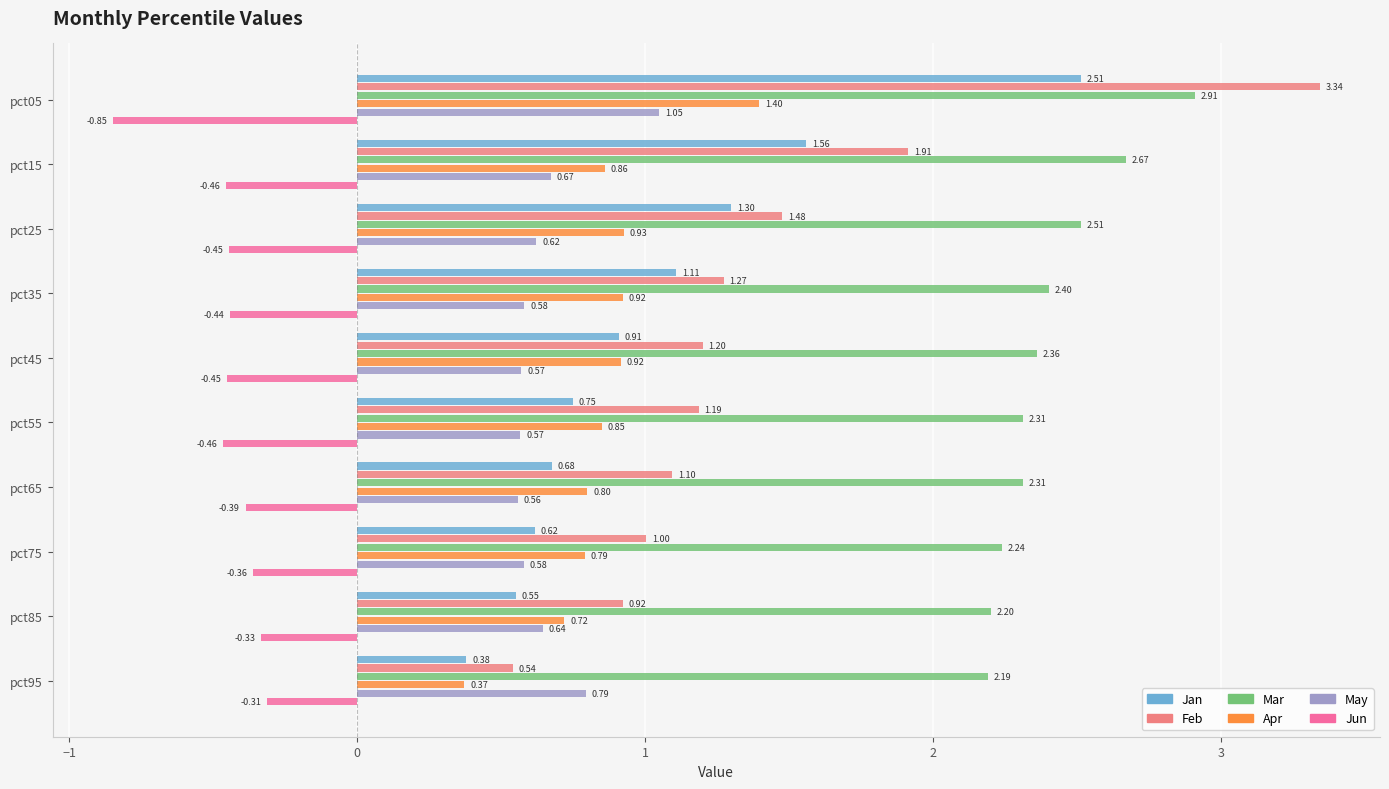

What is the sum of all Apr values?

8.6